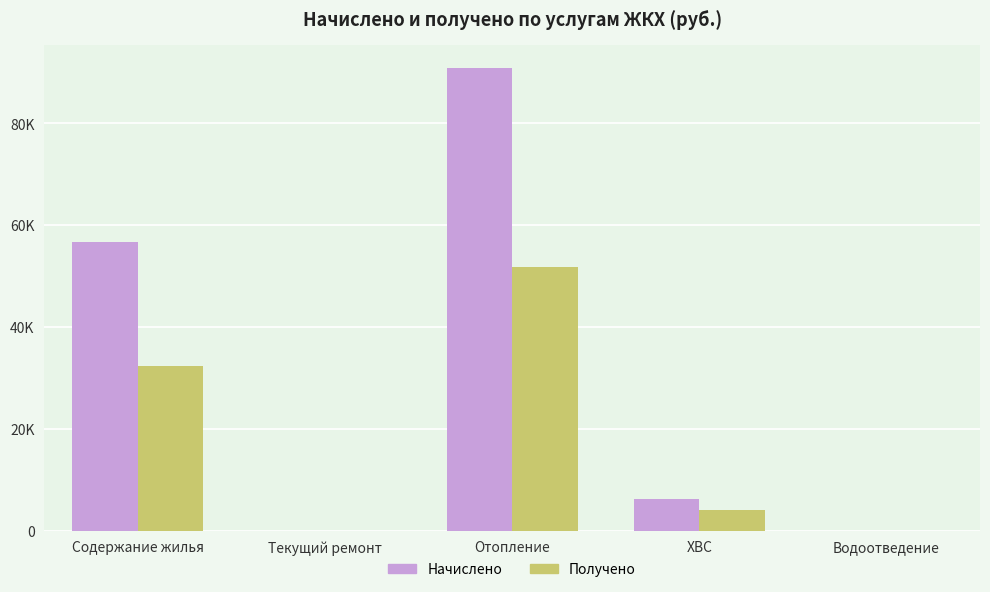

At which category is the sum across all series the highest?

Отопление